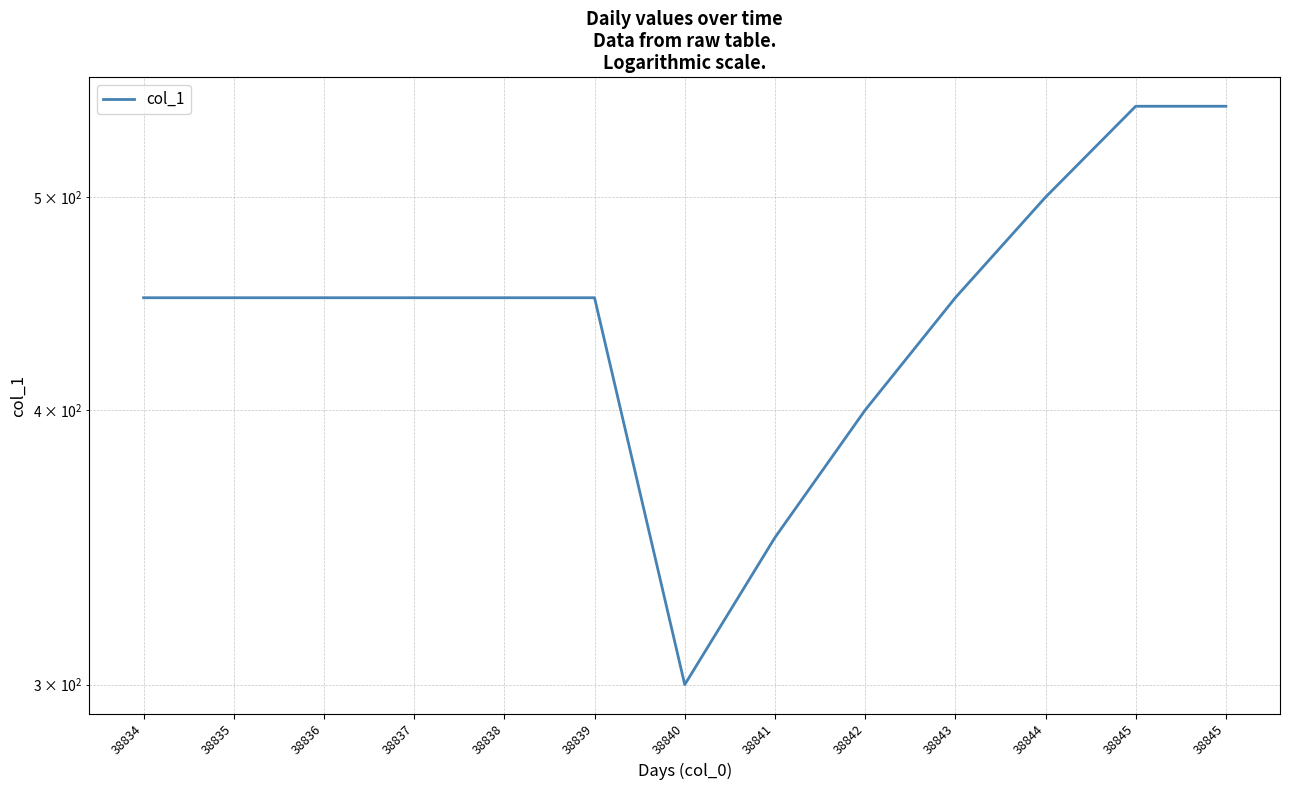

What is the difference between the maximum and minimum values?

250